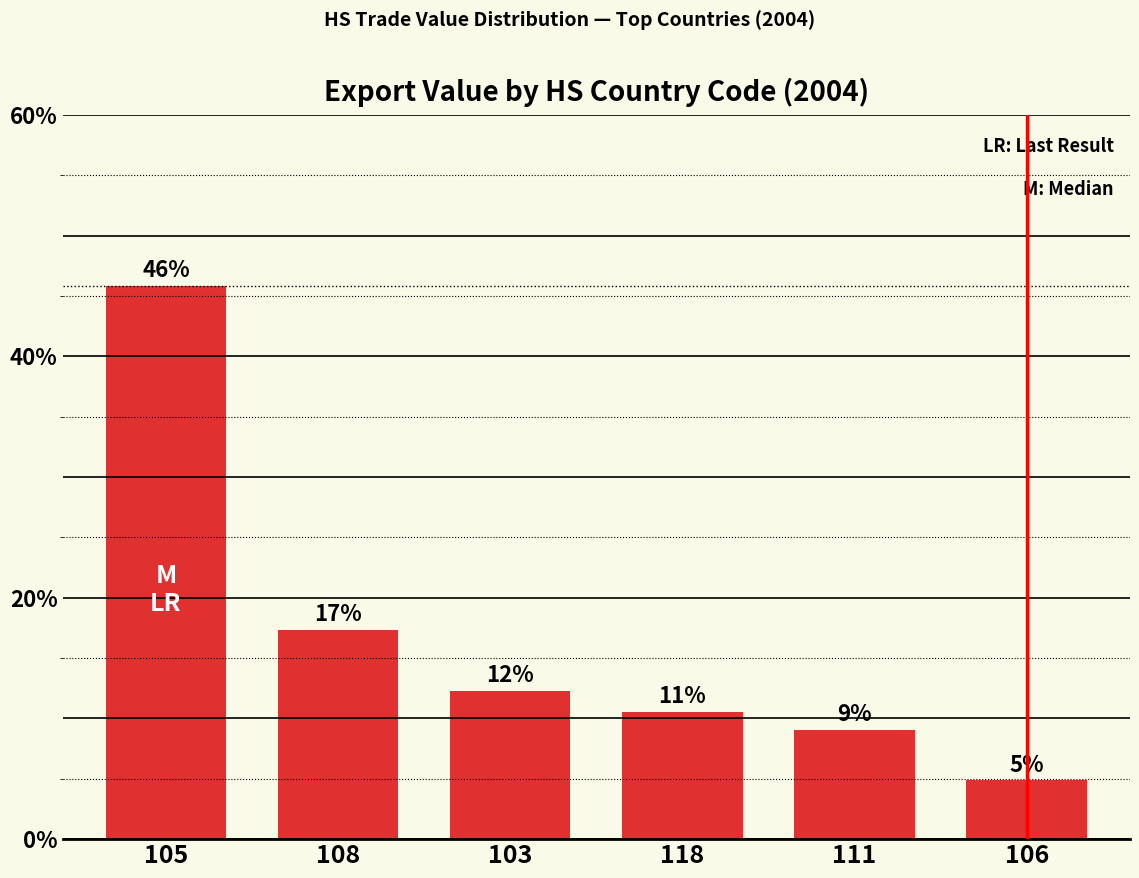

Are the bars horizontal?

No